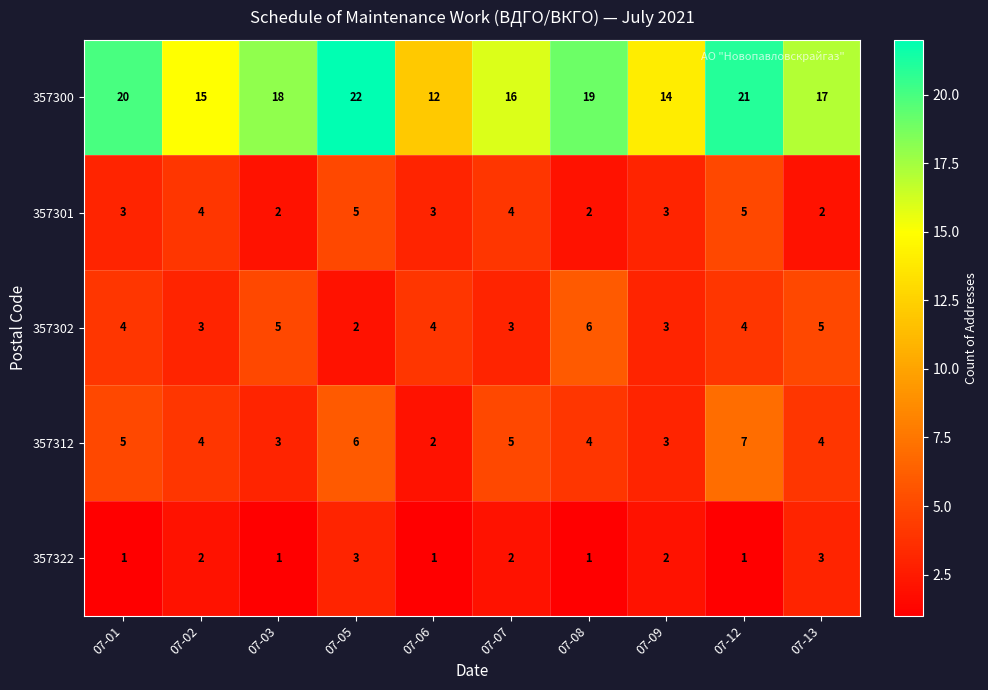

What is the total value across all series at 07-09?

25